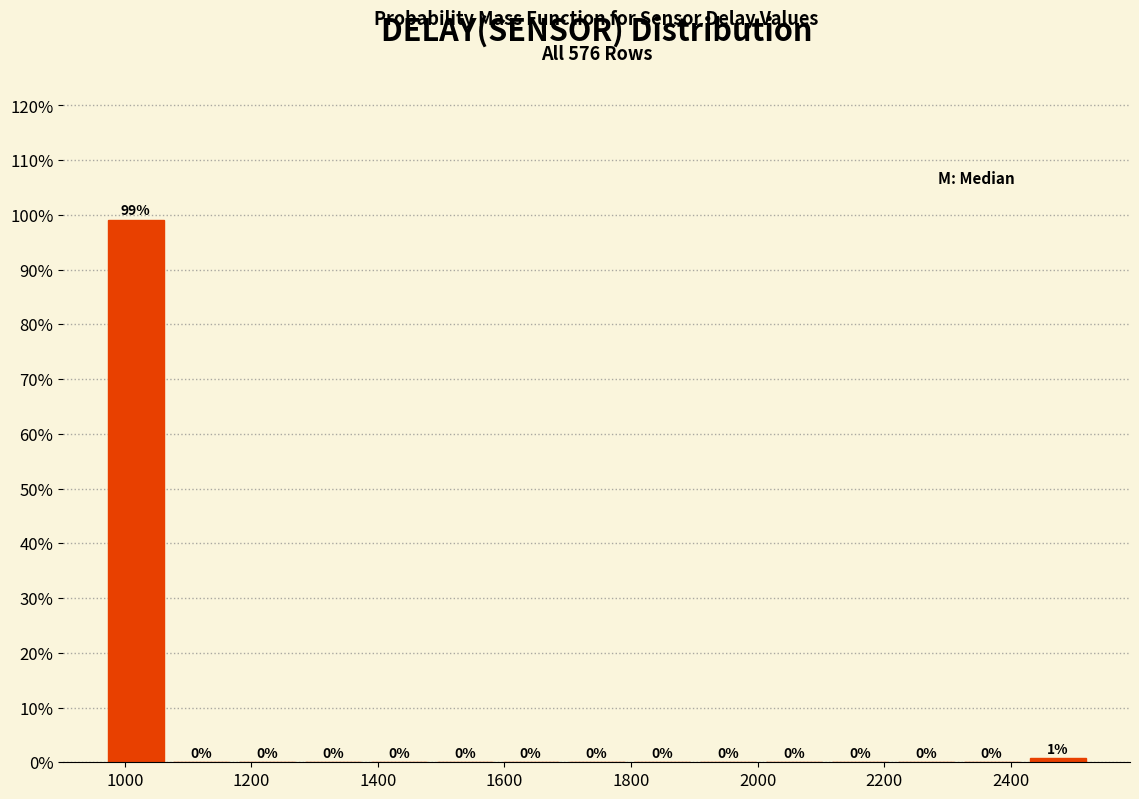

Which range on the x-axis has the tallest bar?

960 to 1060